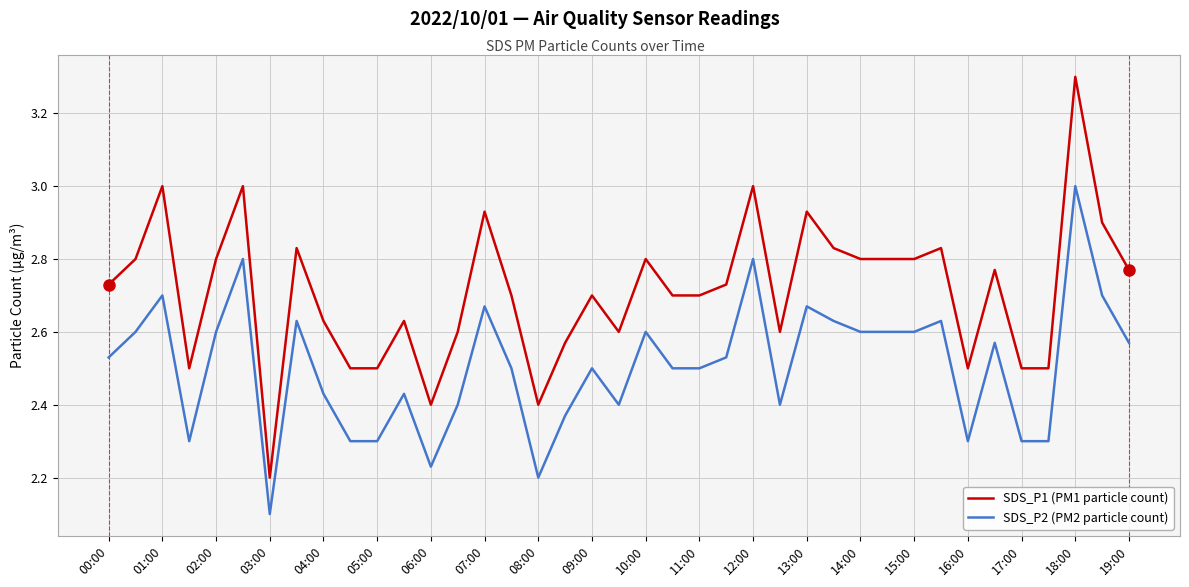

True or false: SDS_P2 (PM2 particle count) and SDS_P1 (PM1 particle count) cross at least once.

False